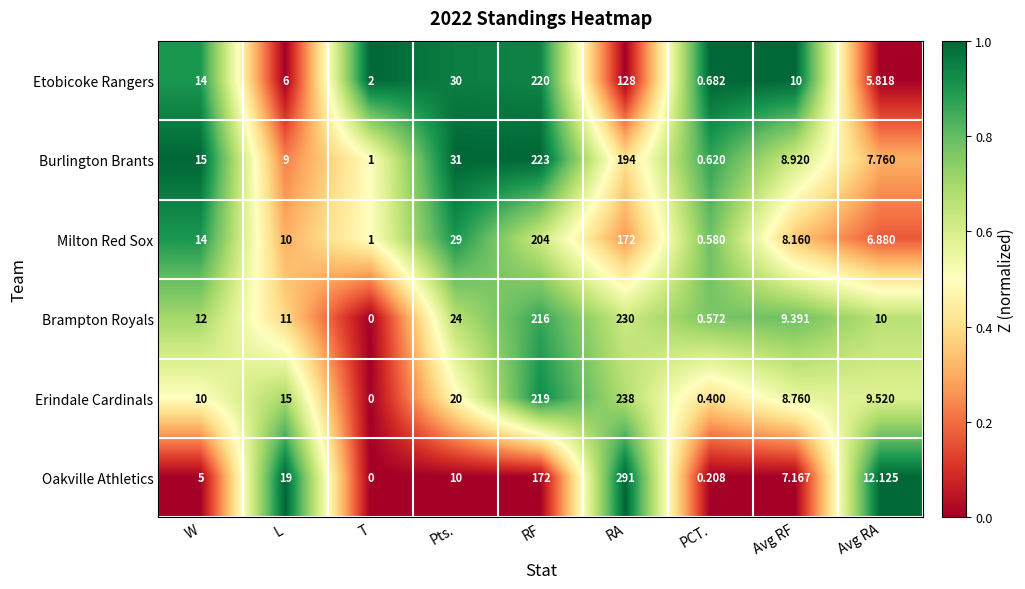

Between L and Avg RF, which series saw the biggest shift?

Oakville Athletics